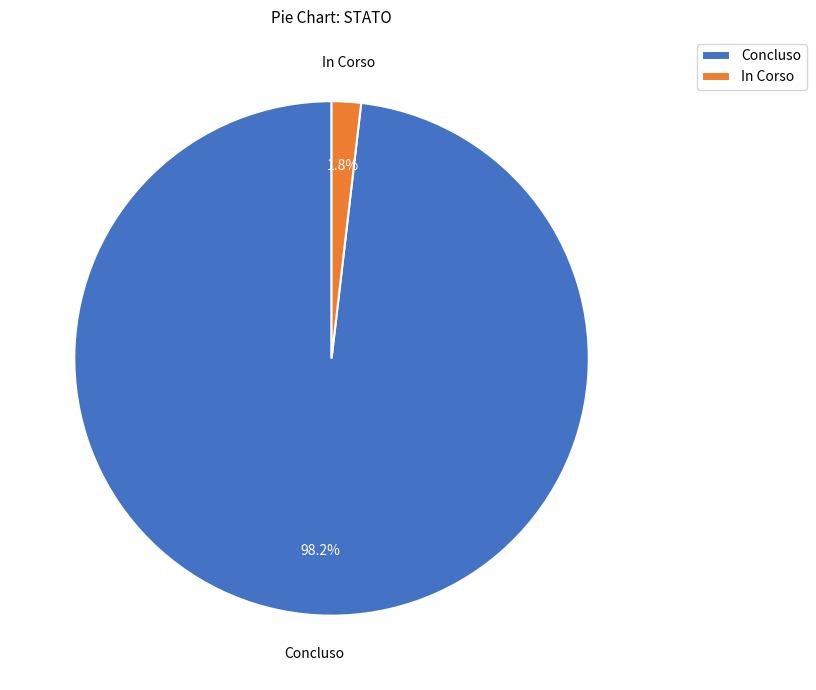

To the nearest percent, what is the average slice percentage?

50%